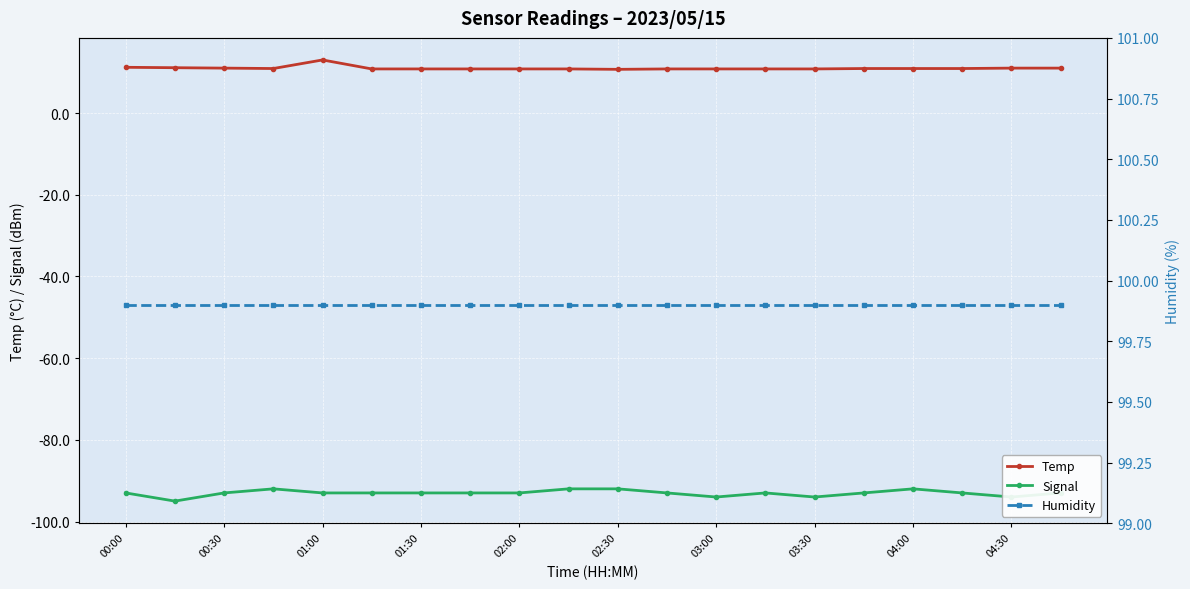

What is the total value across all series at 19?

17.9